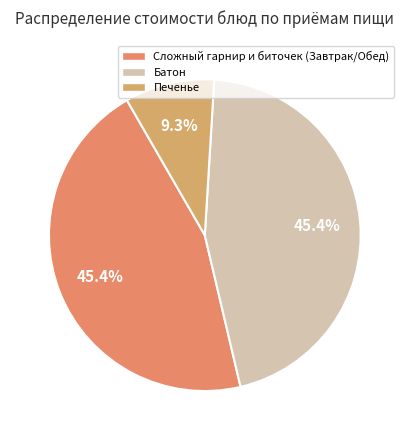

How many segments does this pie chart have?

3